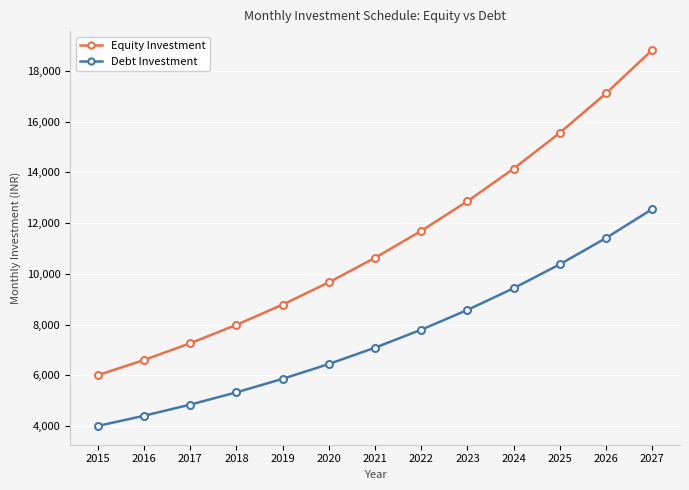

How many lines are shown in the chart?

2